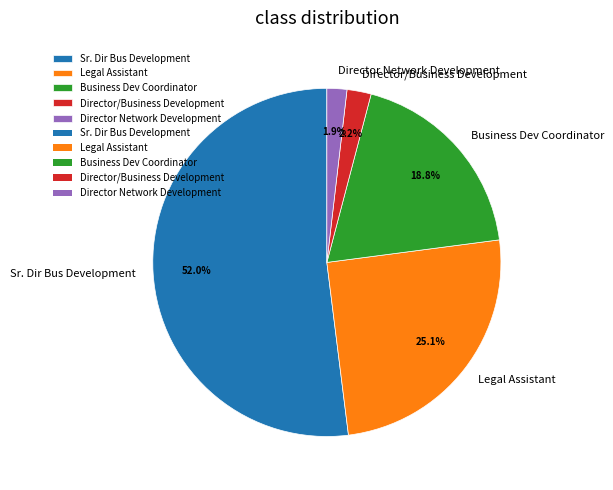

How many segments does this pie chart have?

5